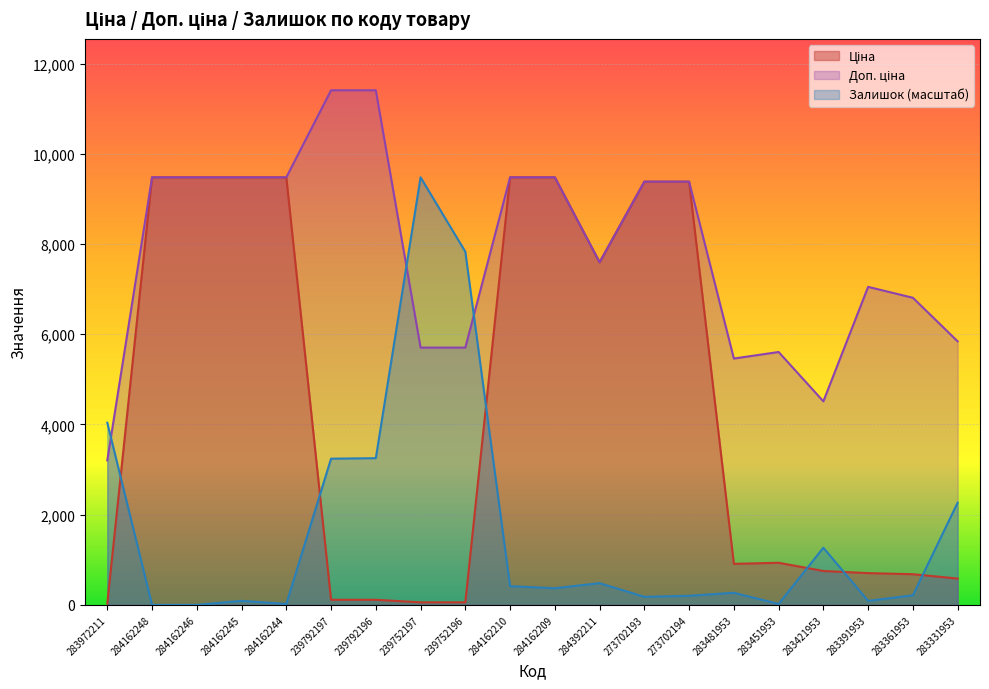

What is the difference between the Залишок values at 273702194 and 284162248?

201.9